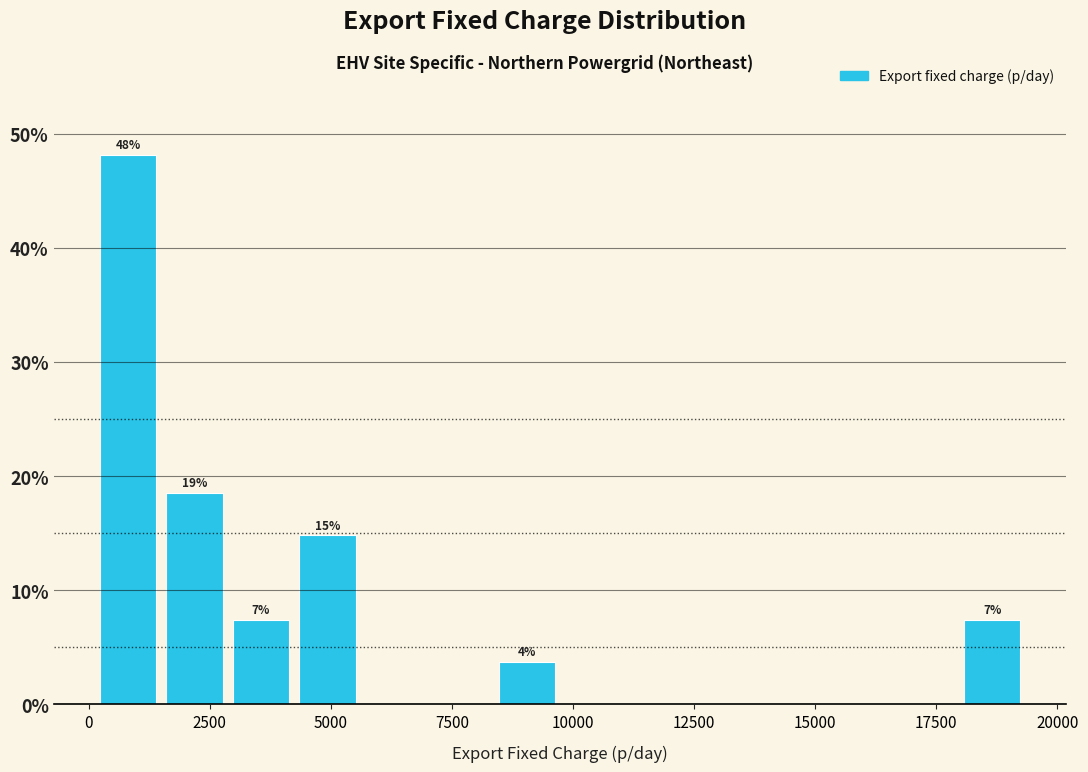

Read against the x-axis, roughly where is the centre of the tallest bar?

1000